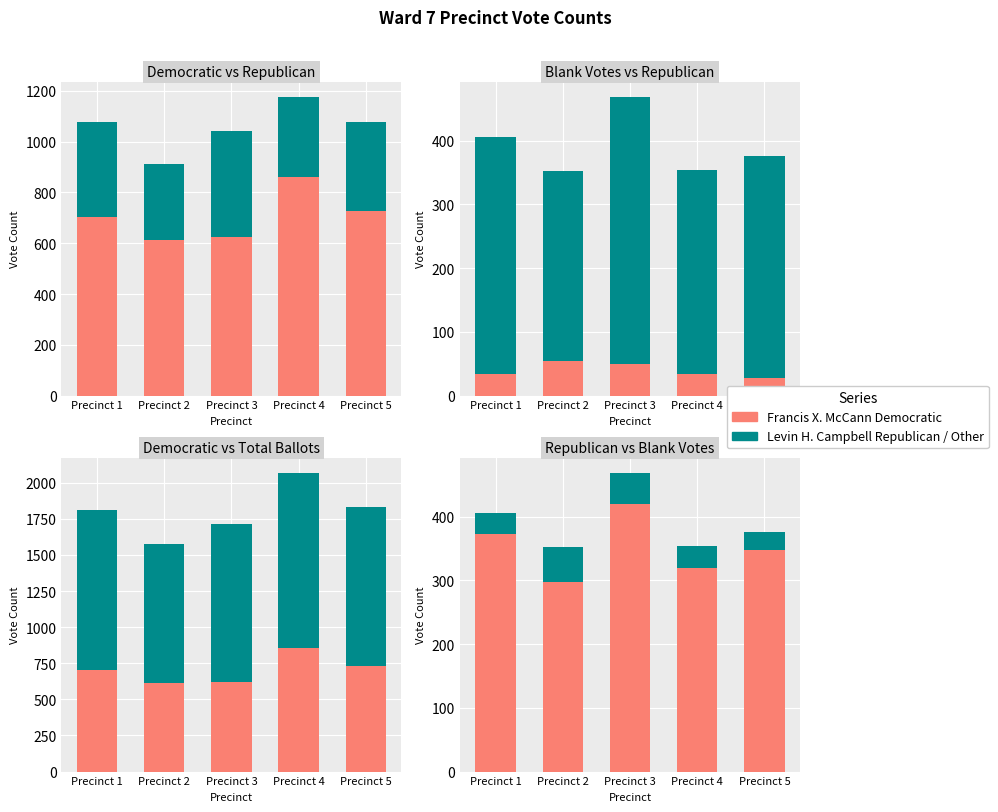

At which category does the chart reach its minimum across all series?

Precinct 5